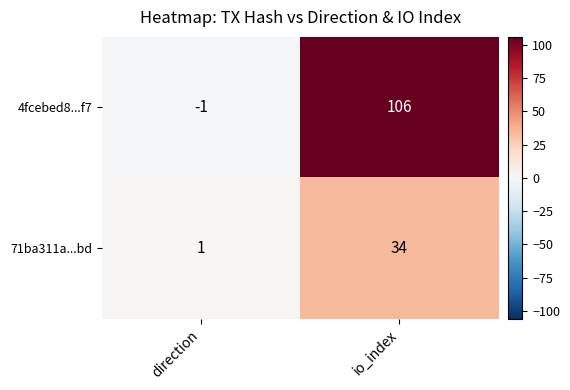

The value of 71ba311a...bd at direction is 2. True or false?

False